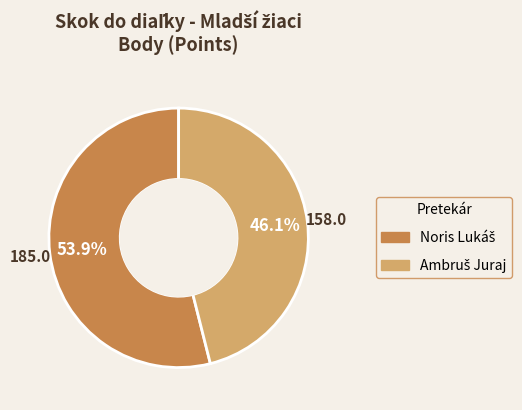

Which slice is the smallest?

Ambruš Juraj